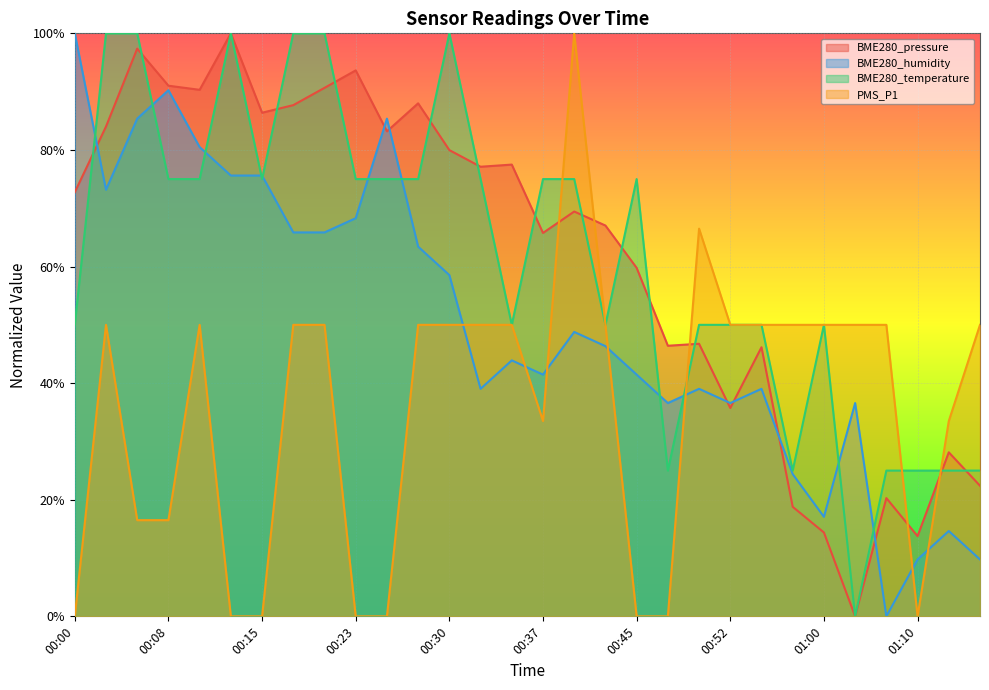

Is it true that BME280_pressure equals 0.9 at 00:10?

True